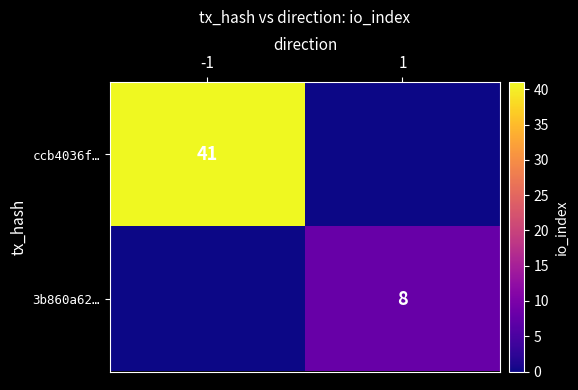

The 3b860a62… series shows 8 at 1. True or false?

True